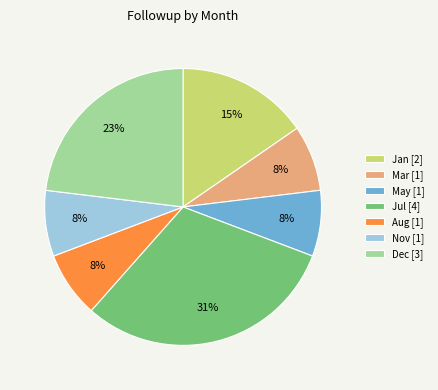

To the nearest percent, what portion does Nov represent?

8%